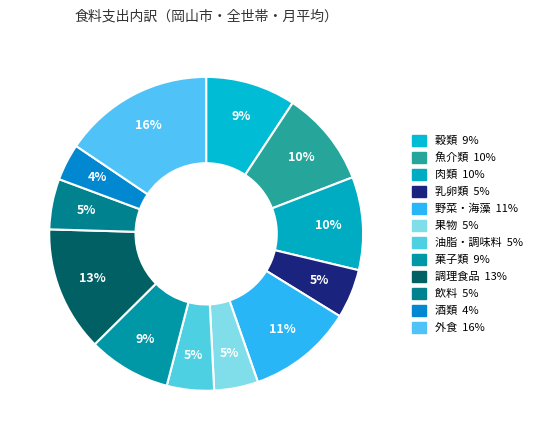

Does 乳卵類 represent more than half of the total?

No